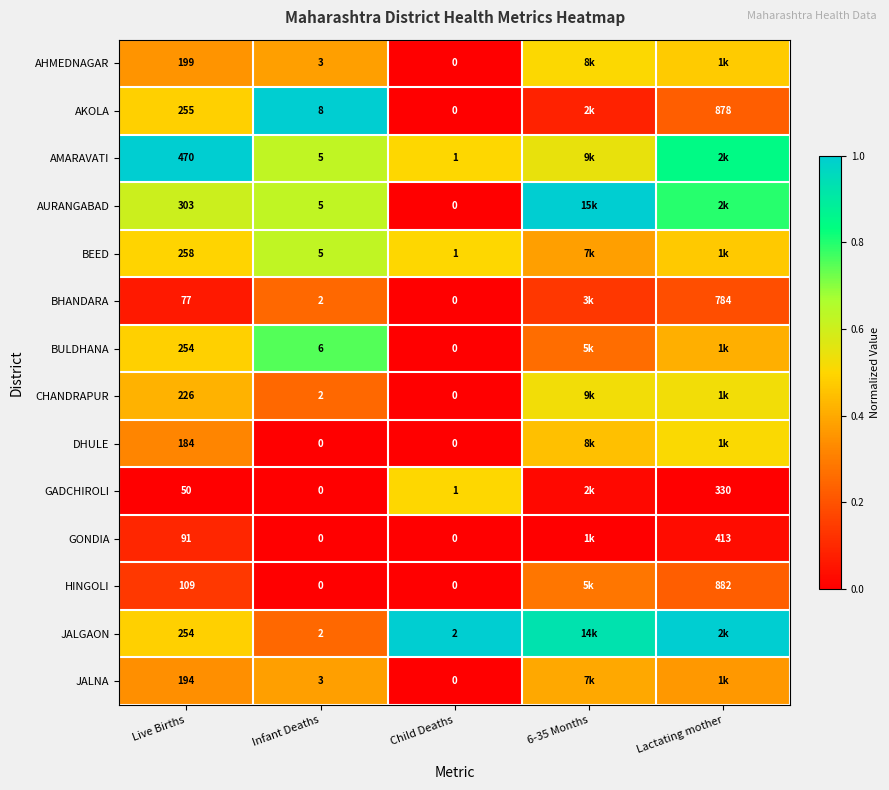

What is the total value across all series at Infant Deaths?

41.0